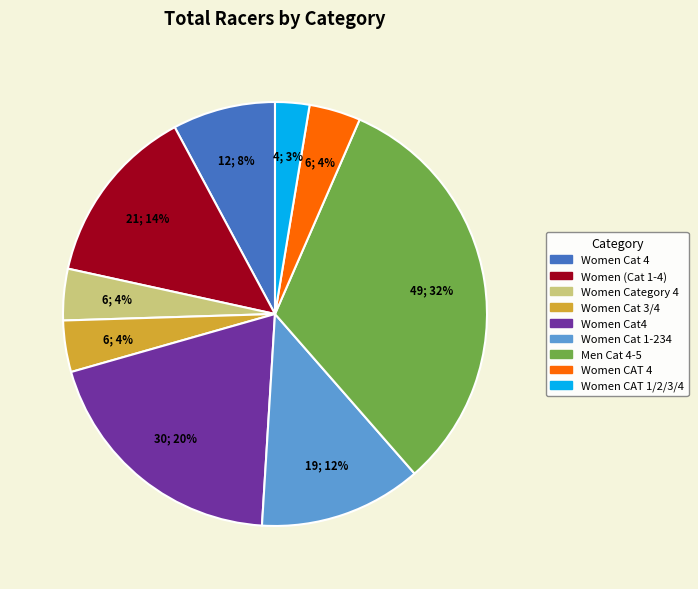

Is there any slice that represents more than half of the pie?

No